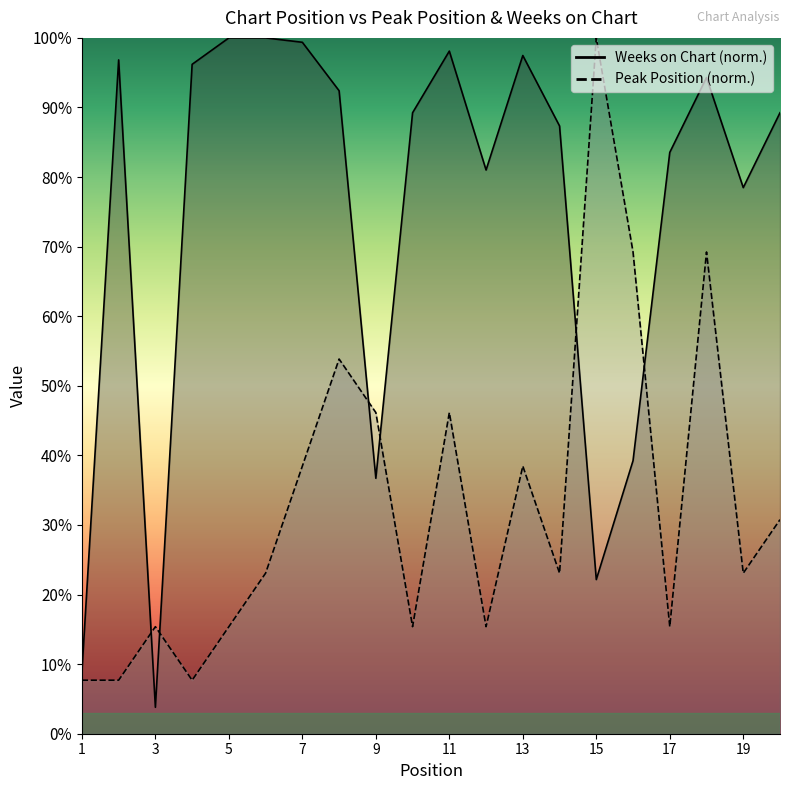

How many interior local valleys does the Weeks on Chart series have?

5